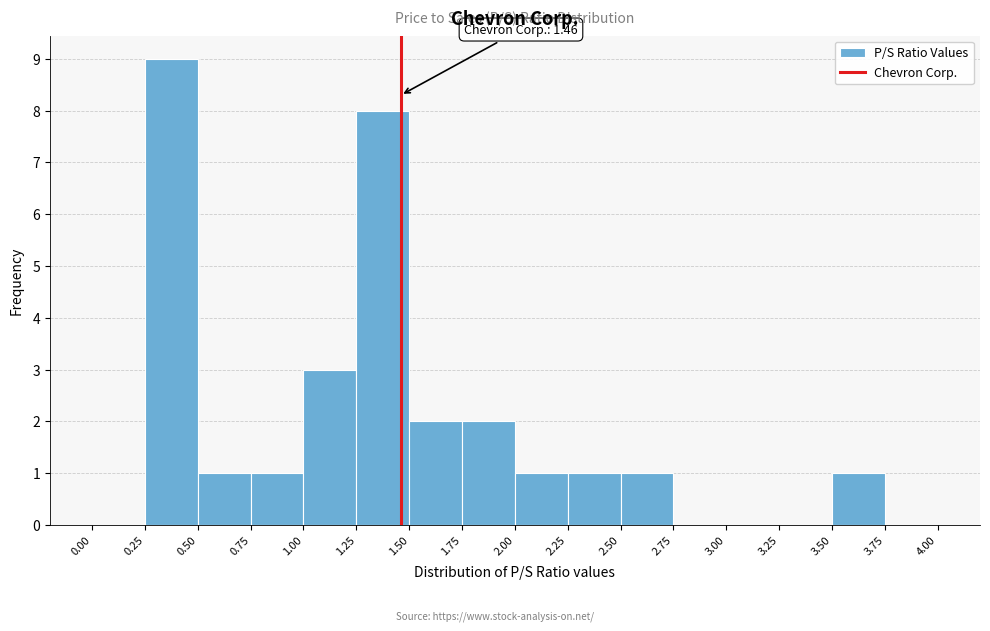

Over which range of the x-axis is the bar tallest?

0.25 to 0.50